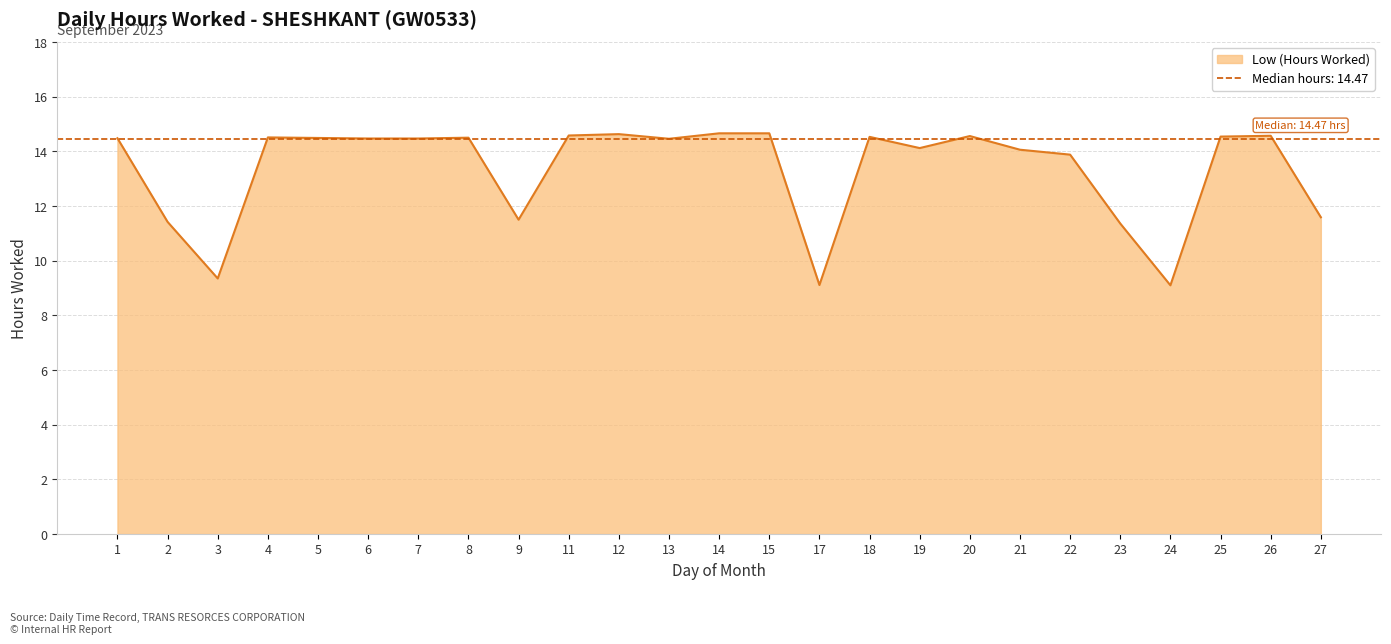

What is the value of the 3rd point from the left?

9.3